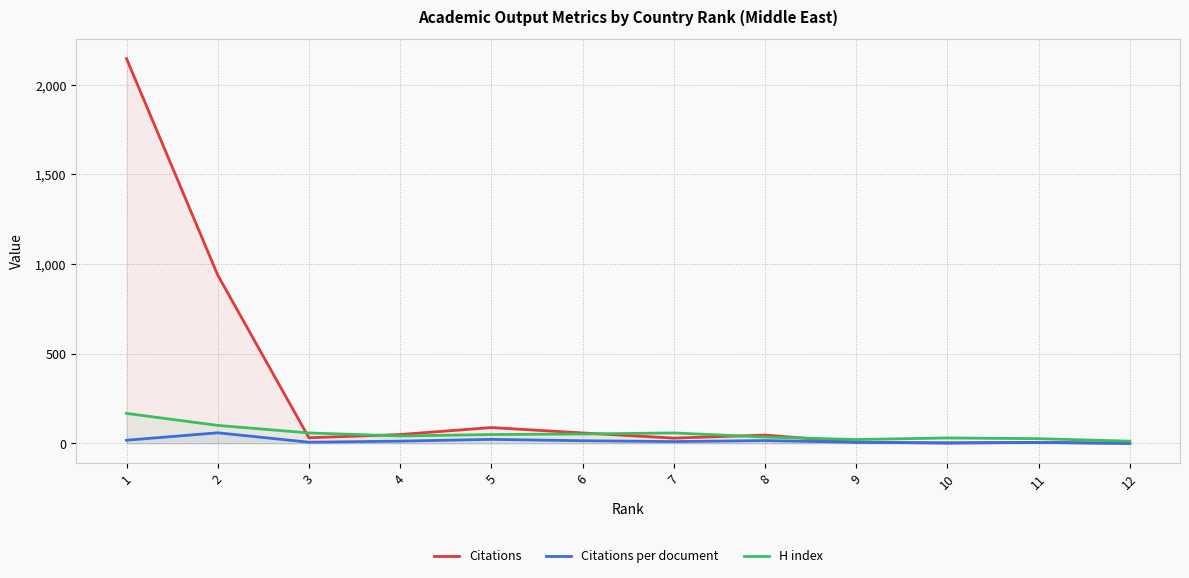

How many values in the Citations per document series exceed 12?

6